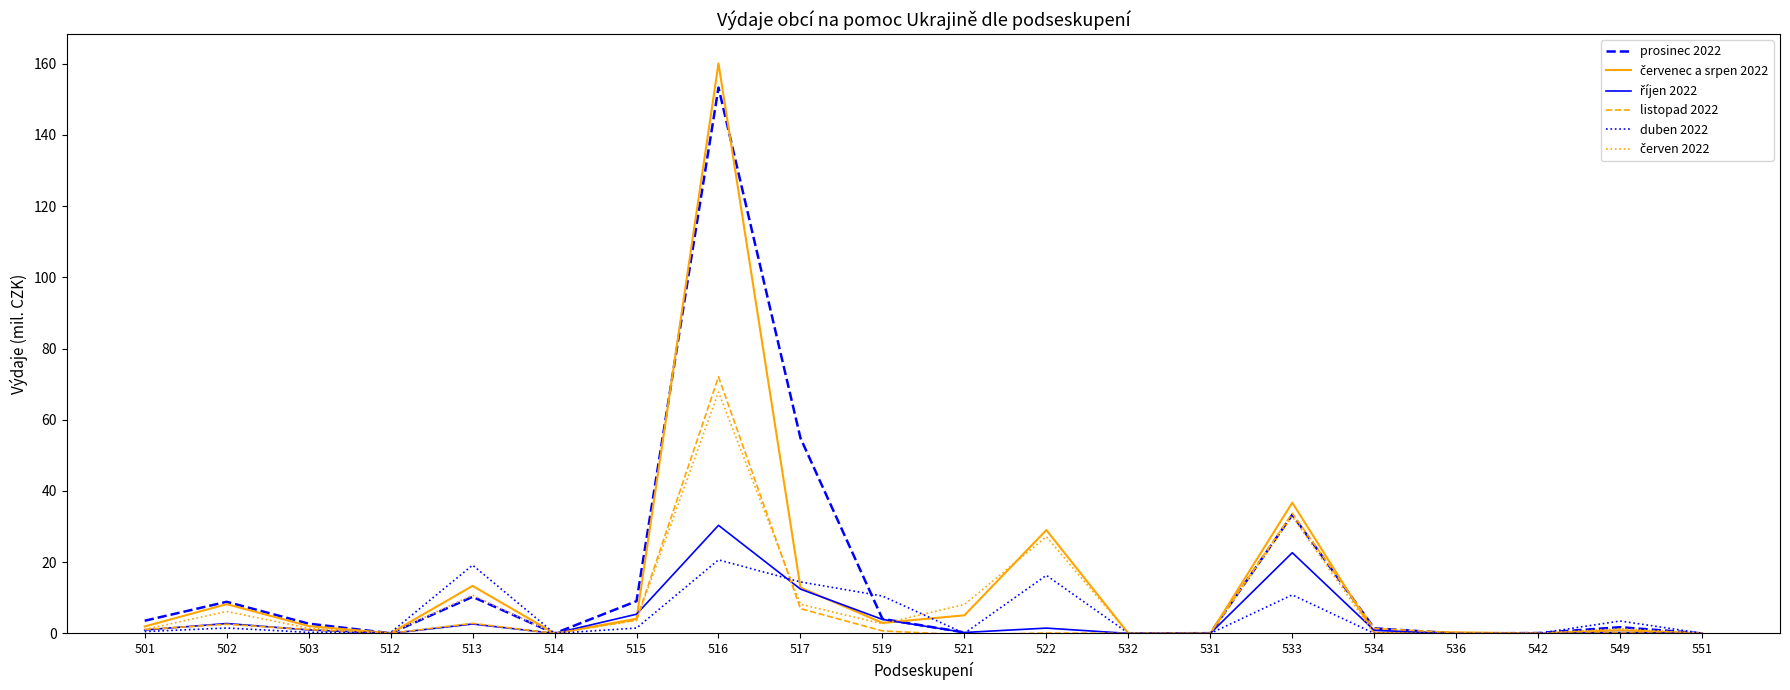

True or false: říjen 2022 has more than 0 points higher than both neighbors.

True